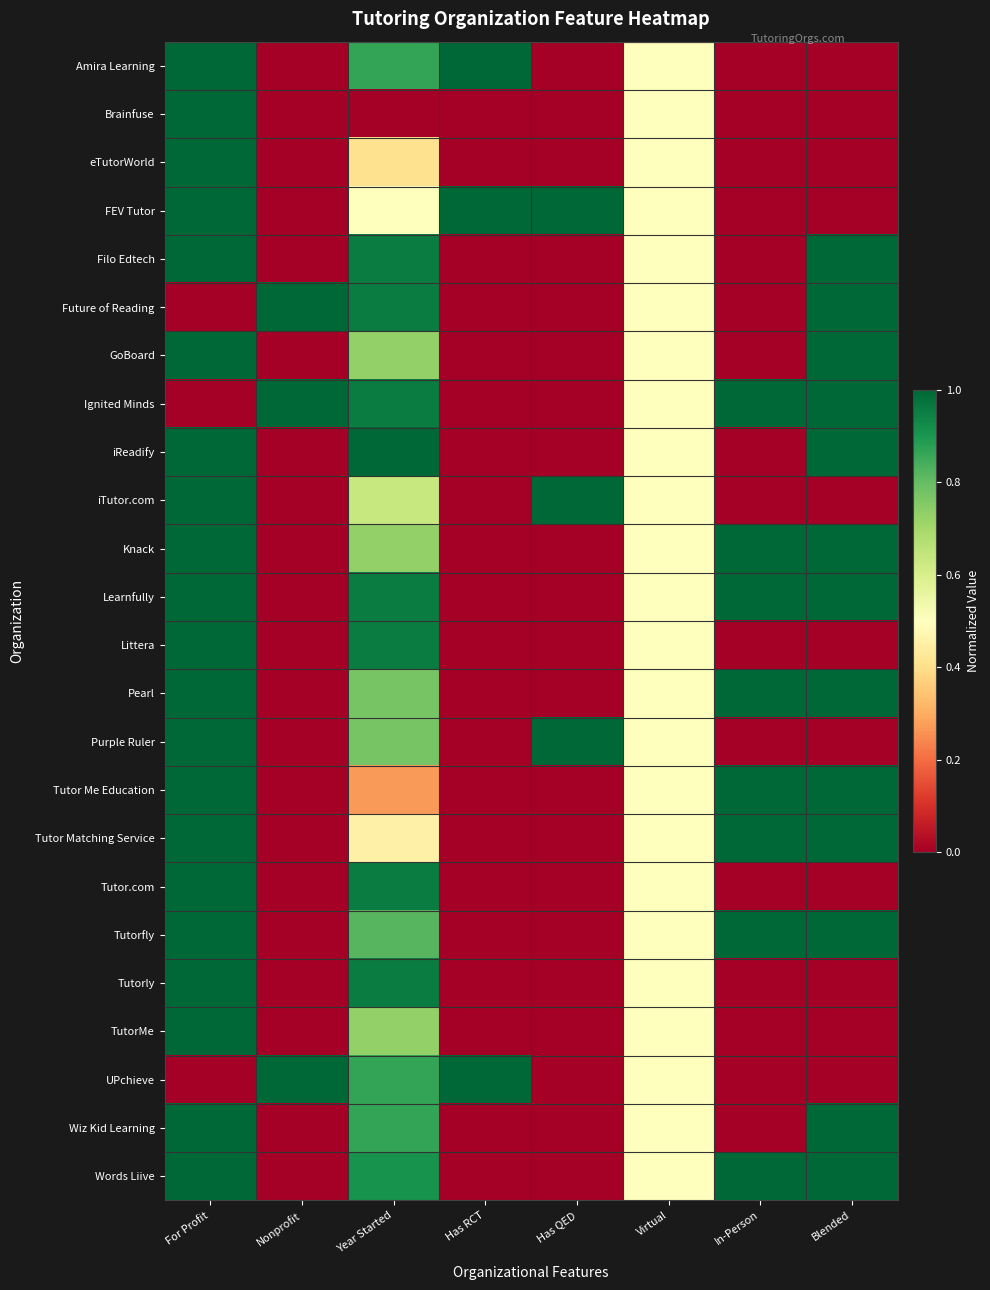

What is the difference between the highest and lowest values at For Profit?

1.0